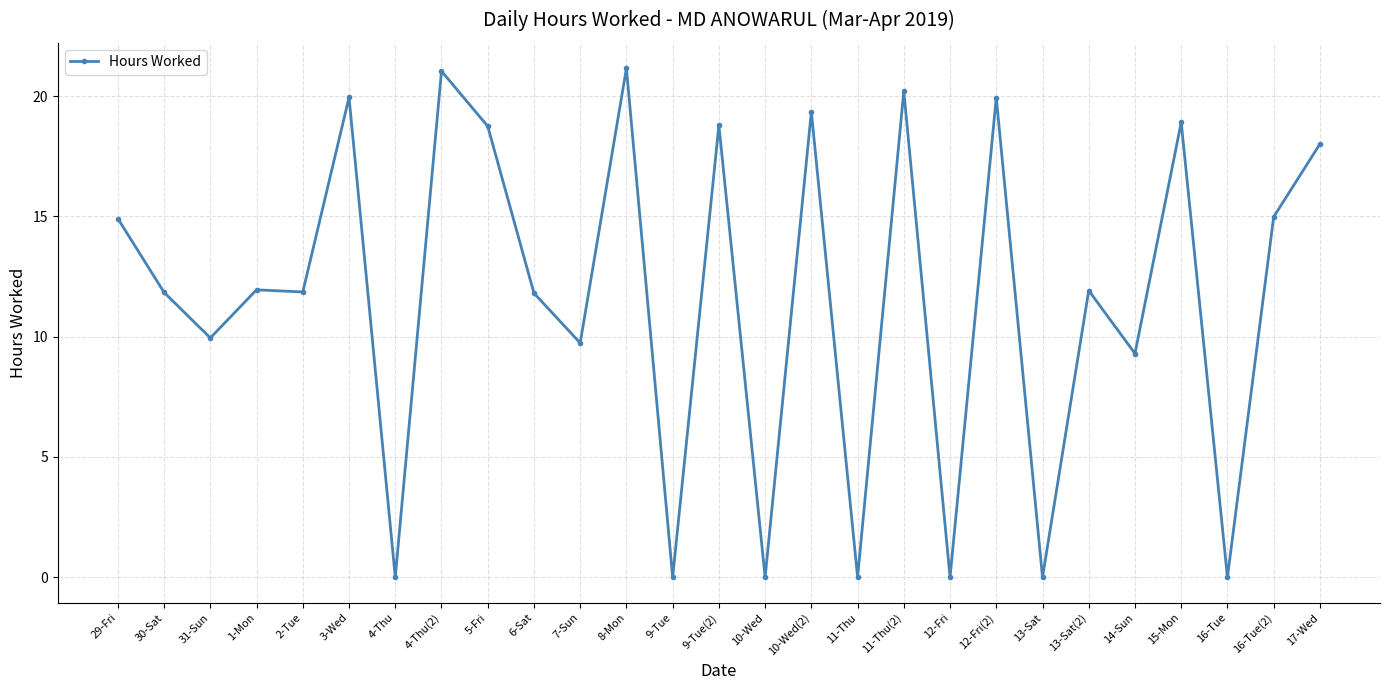

True or false: the data shows 11.8 at 30-Sat.

True